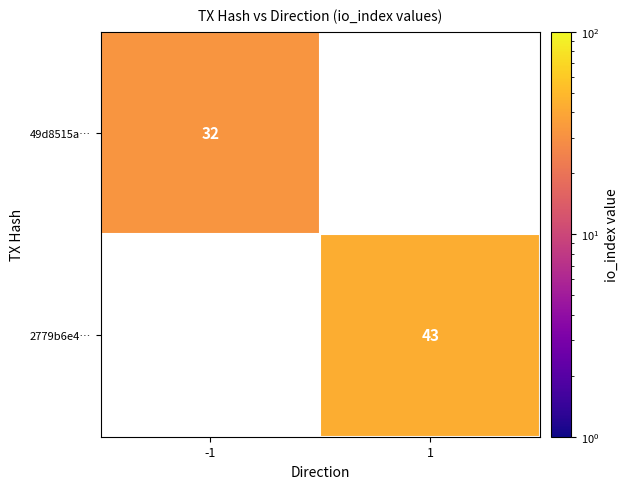

Is the value of 2779b6e4… at 1 greater than the value of 49d8515a… at -1?

Yes